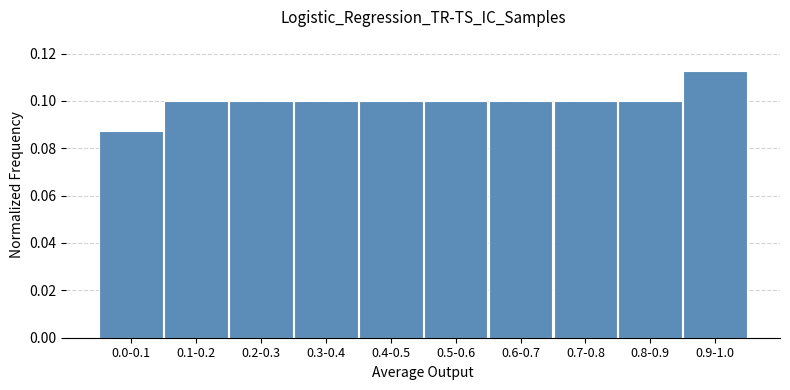

Which category has the highest value across all series?

0.9-1.0